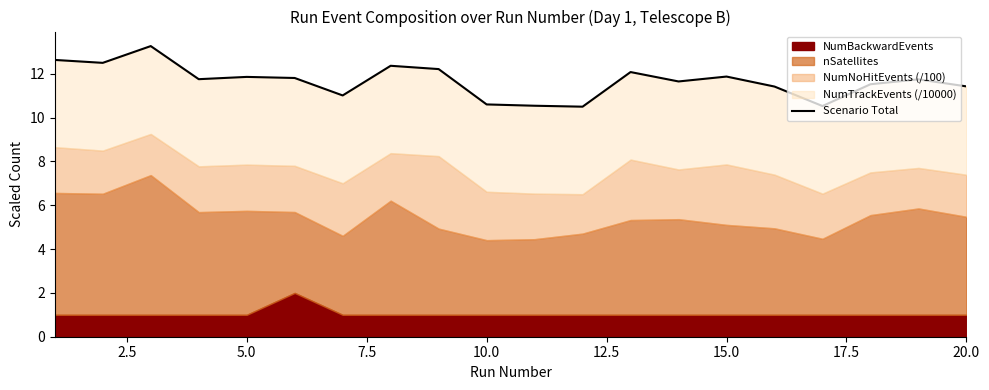

What is the difference between the second highest and minimum values?

2.1